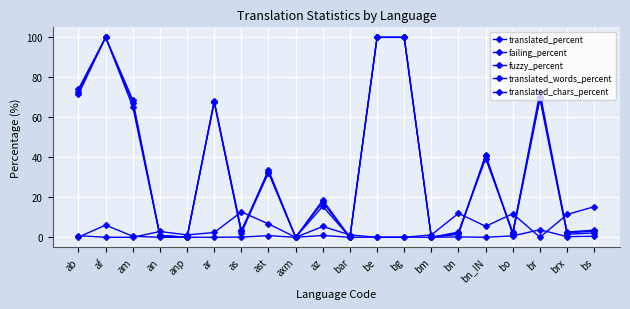

List the labels in order of fuzzy_percent value, smallest first.

af, am, axm, be, bg, br, ab, anp, bar, bm, ar, an, az, bn_IN, ast, brx, bo, bn, as, bs